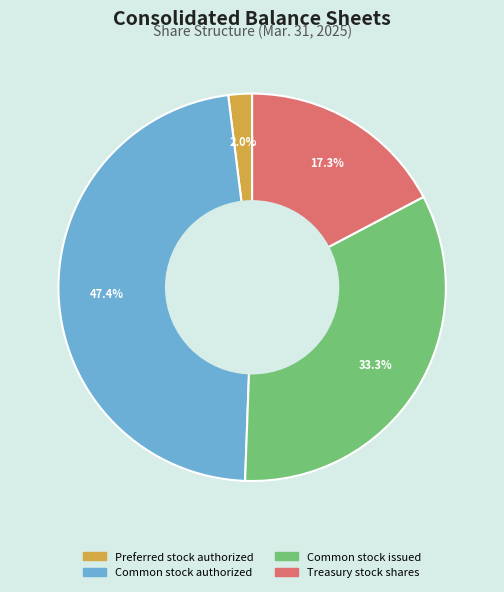

Between Common stock issued and Treasury stock shares, which is larger?

Common stock issued